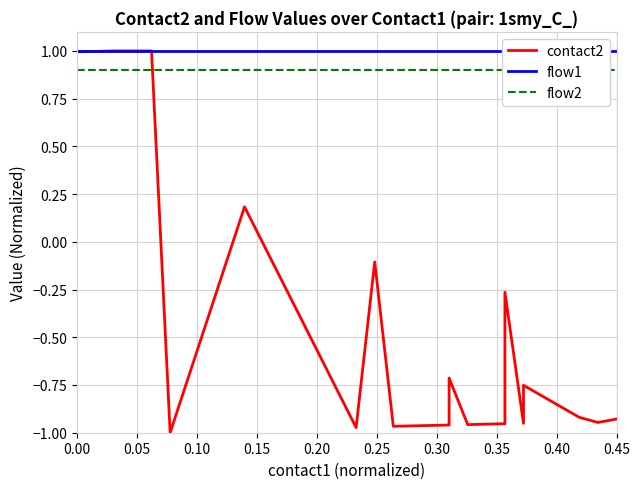

Is the value of flow1 at 12 greater than the value of contact2 at 0.00?

Yes